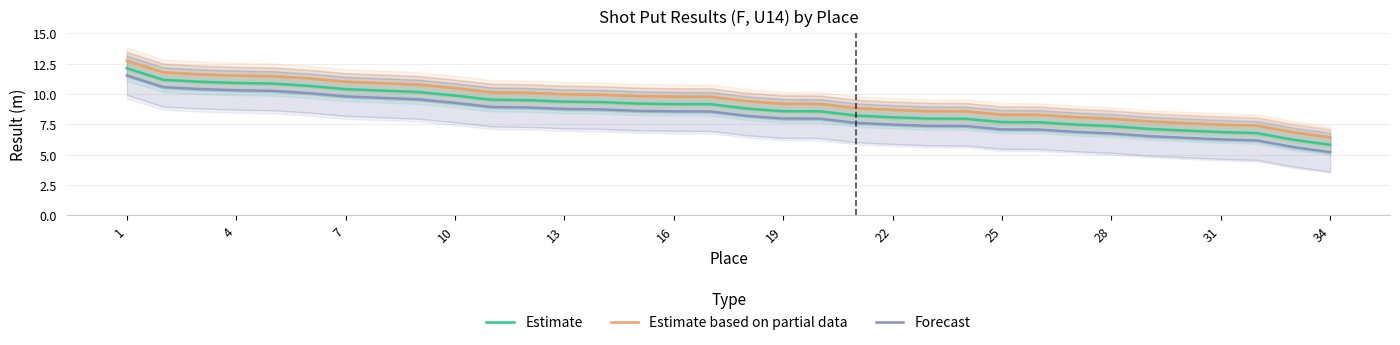

At which label does Estimate reach its minimum?

34